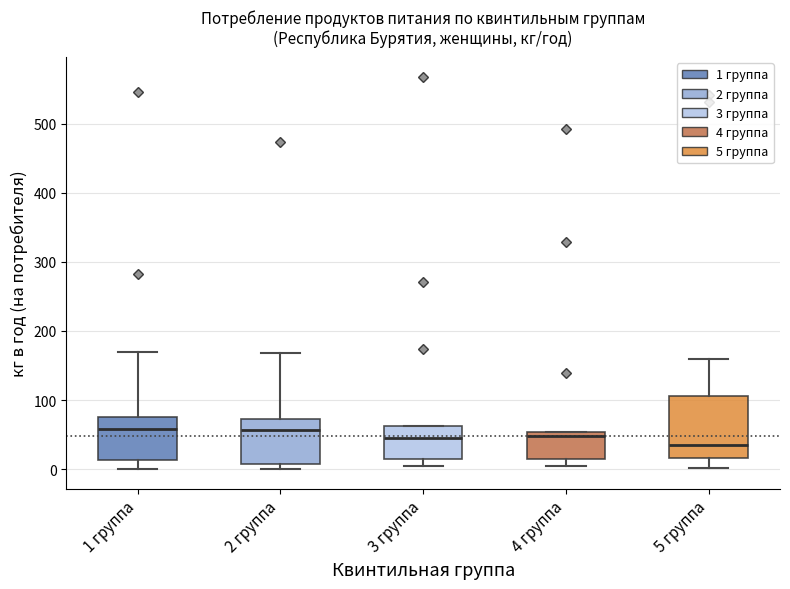

Which box is the tallest, from its lower edge to its upper edge?

5 группа